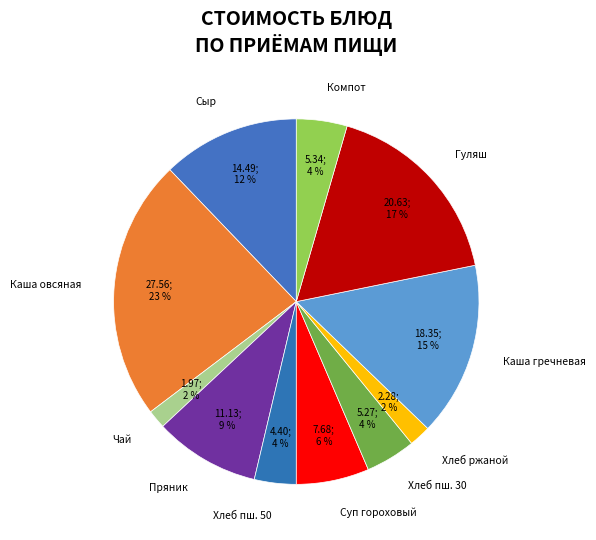

Combined, do Хлеб пш. 50 and Гуляш account for over 50%?

No